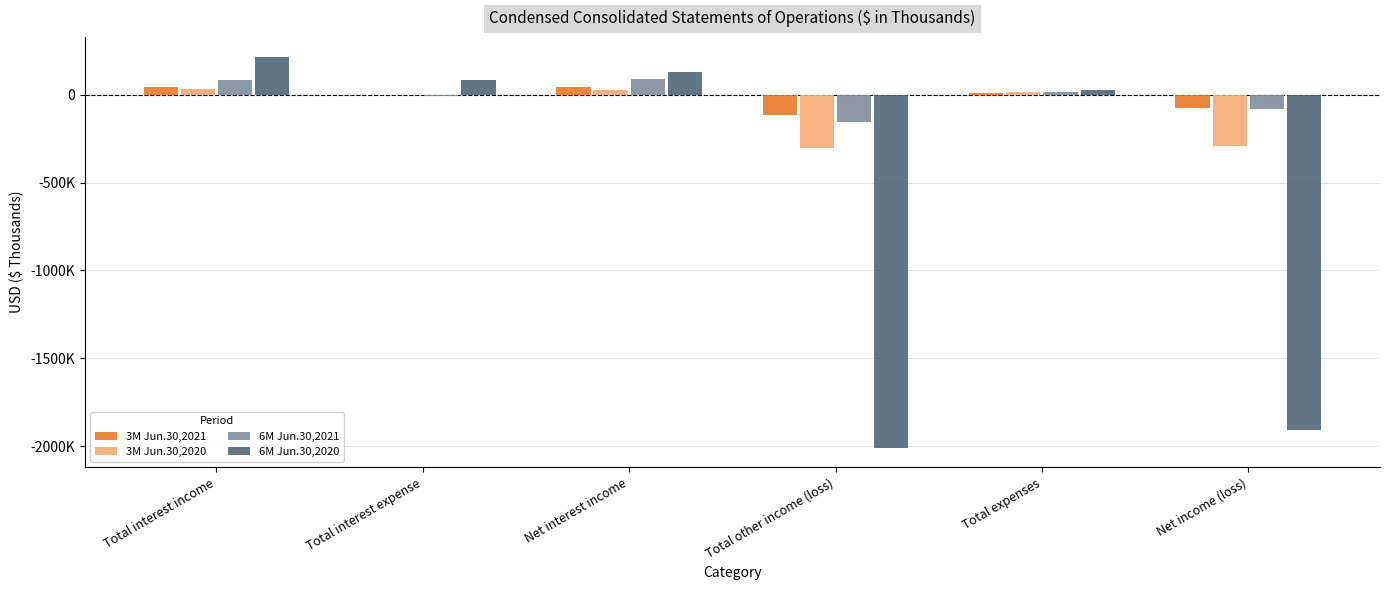

Does the chart contain stacked bars?

No